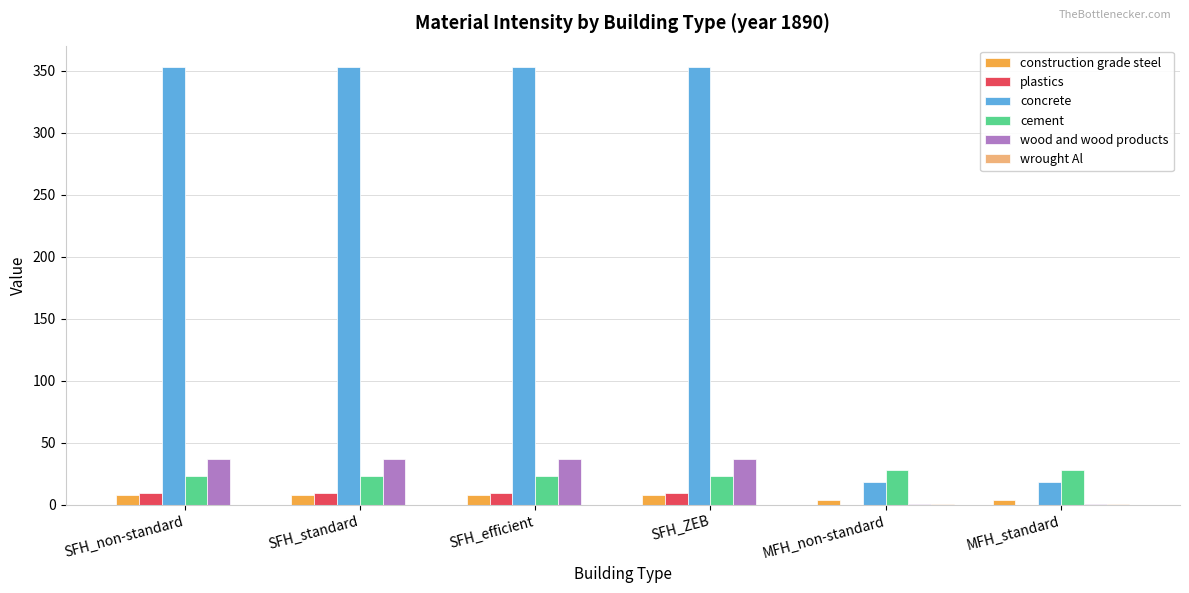

Is it true that concrete equals 138.4 at SFH_non-standard?

False